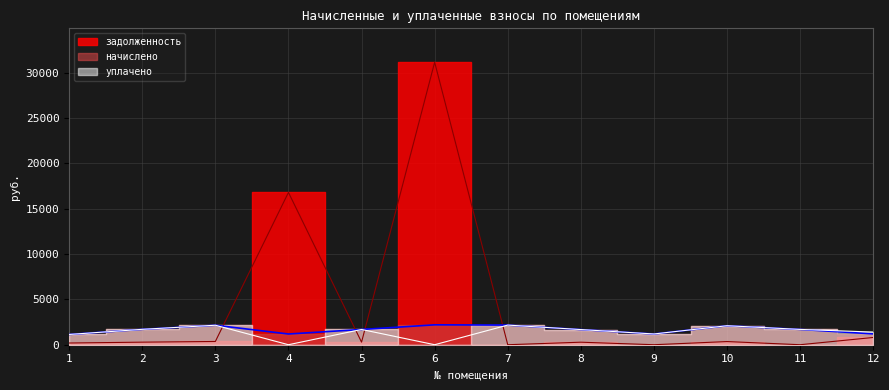

What is the value of the начислено point at the 9th from the left?

1186.1